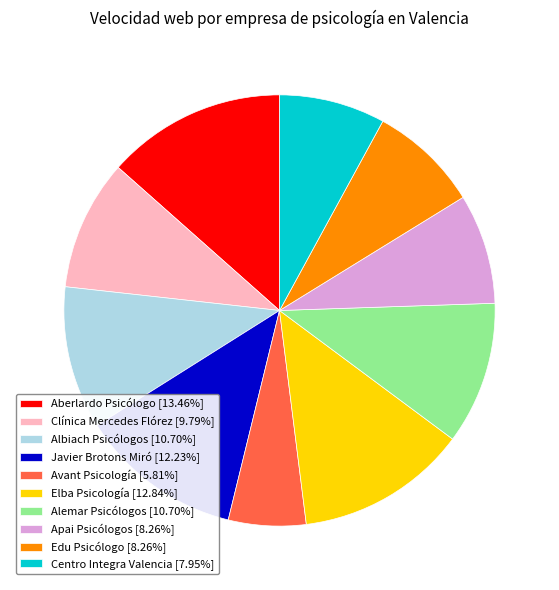

How many slices are in this pie chart?

10